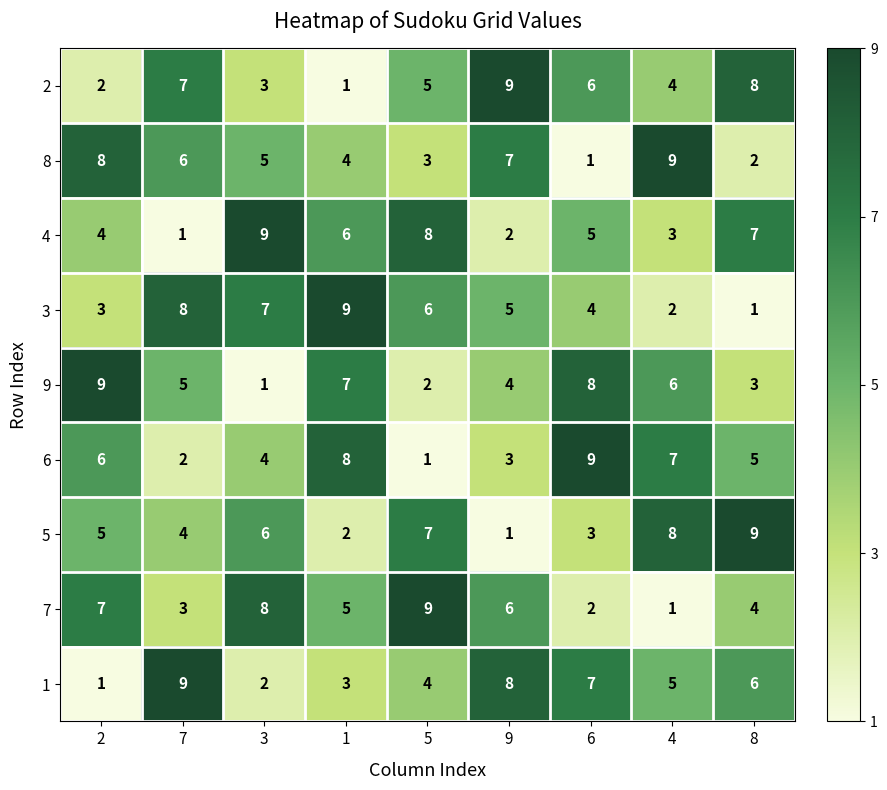

Is it true that 1 equals 9 at 7?

True